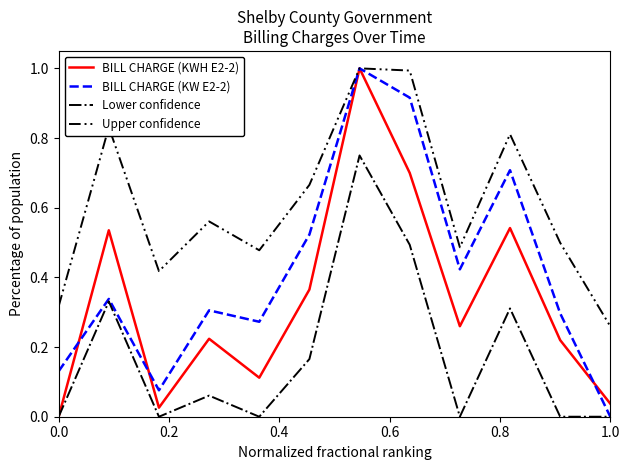

What is the highest value of the BILL CHARGE (KW E2-2) series?

1.0